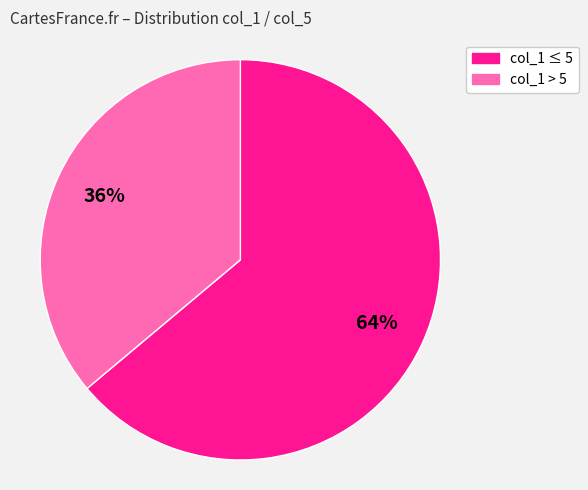

Count the number of slices in the pie.

2